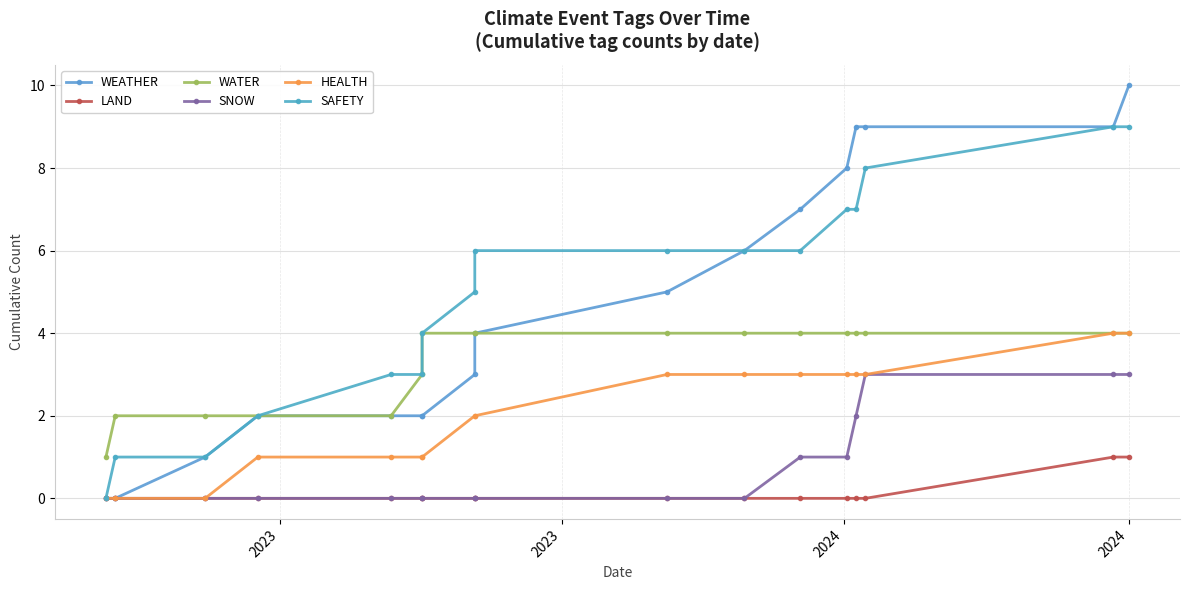

Which series has the widest spread of values?

WEATHER